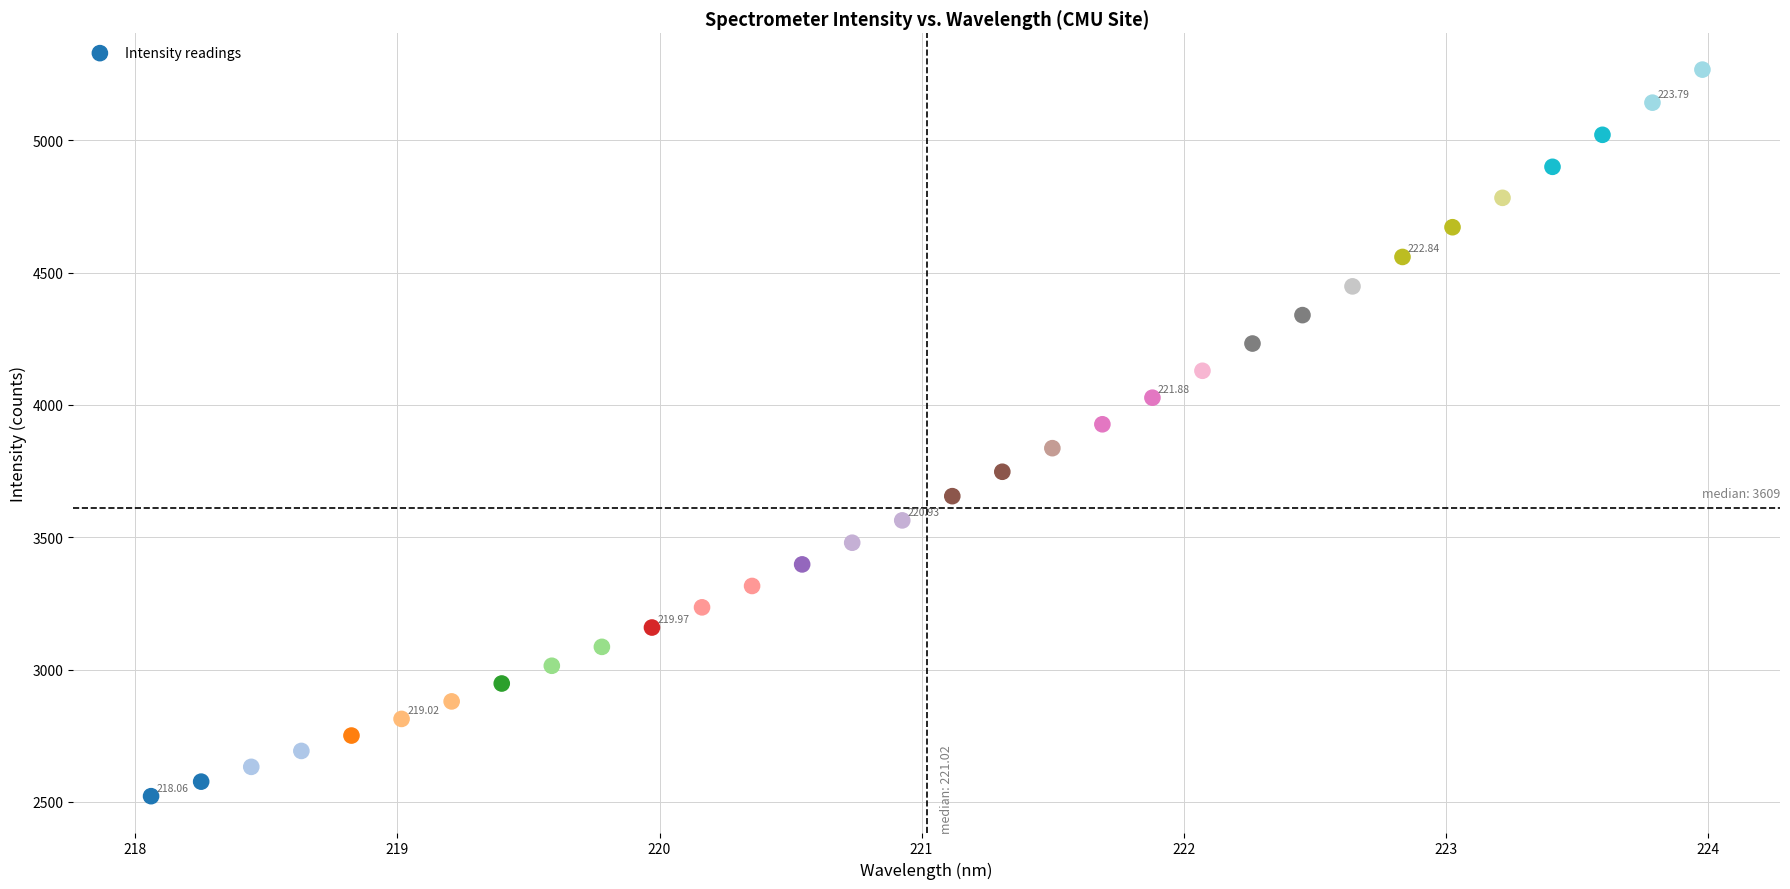

What is the range of X values (max minus min)?

5.9